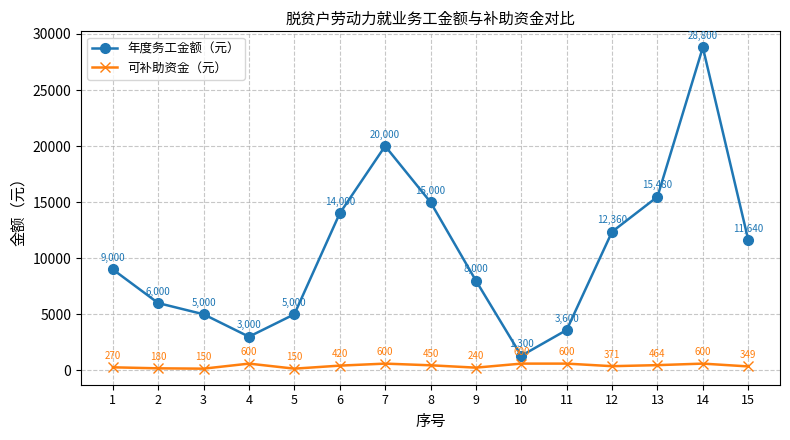

Reading left to right, extract all data points from this chart.

年度务工金额（元）: 1=9000	2=6000	3=5000	4=3000	5=5000	6=14000	7=20000	8=15000	9=8000	10=1300	11=3600	12=12360	13=15480	14=28800	15=11640
可补助资金（元）: 1=270	2=180	3=150	4=600	5=150	6=420	7=600	8=450	9=240	10=600	11=600	12=371	13=464	14=600	15=349